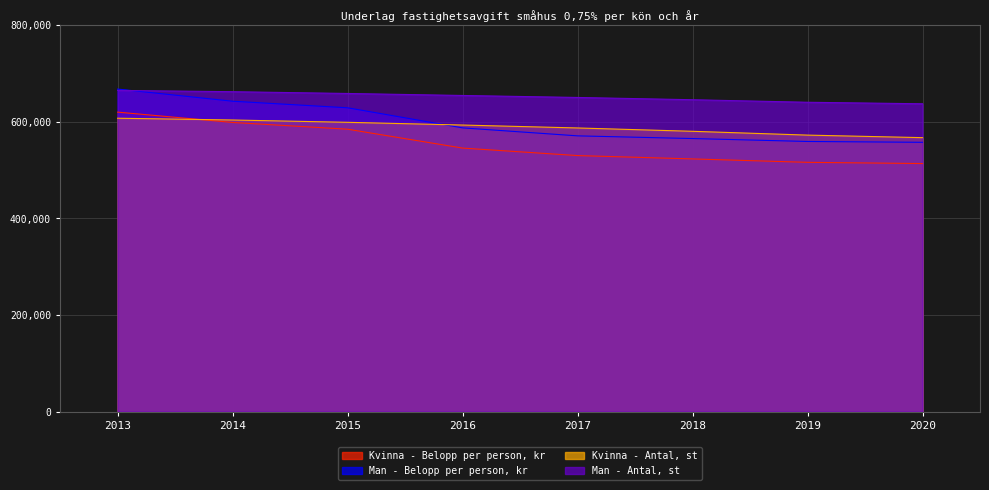

Is it true that Kvinna - Belopp per person, kr equals 391027.2 at 2015?

False